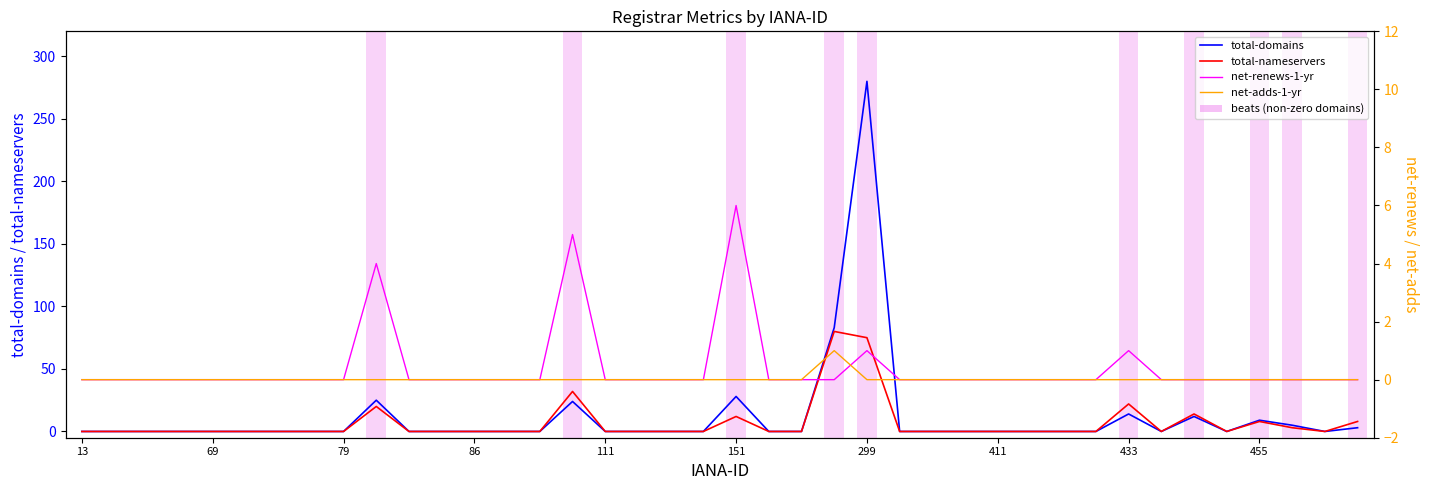

True or false: total-nameservers has more than 2 interior local peaks.

True